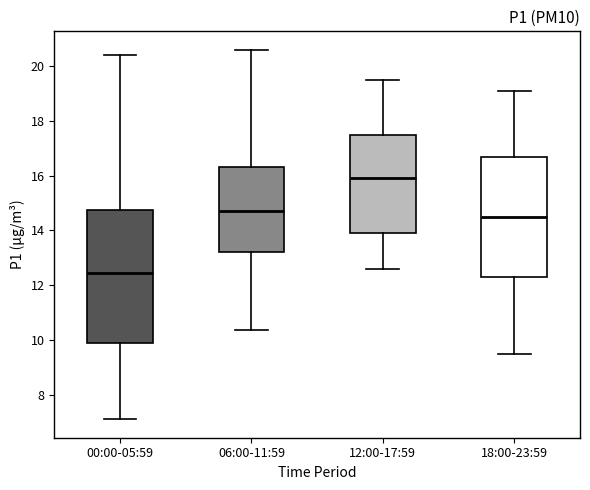

Where does the upper whisker of the box for 06:00-11:59 end on the y-axis? The values are not printed on the chart, so give them approximately, as read against the axis.

20.6